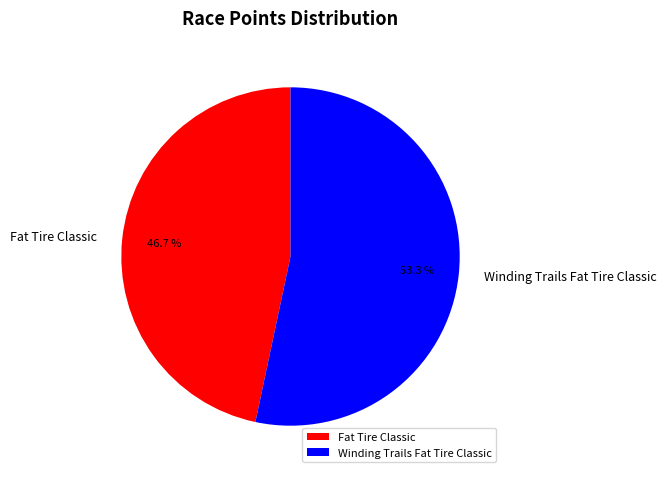

How many segments does this pie chart have?

2